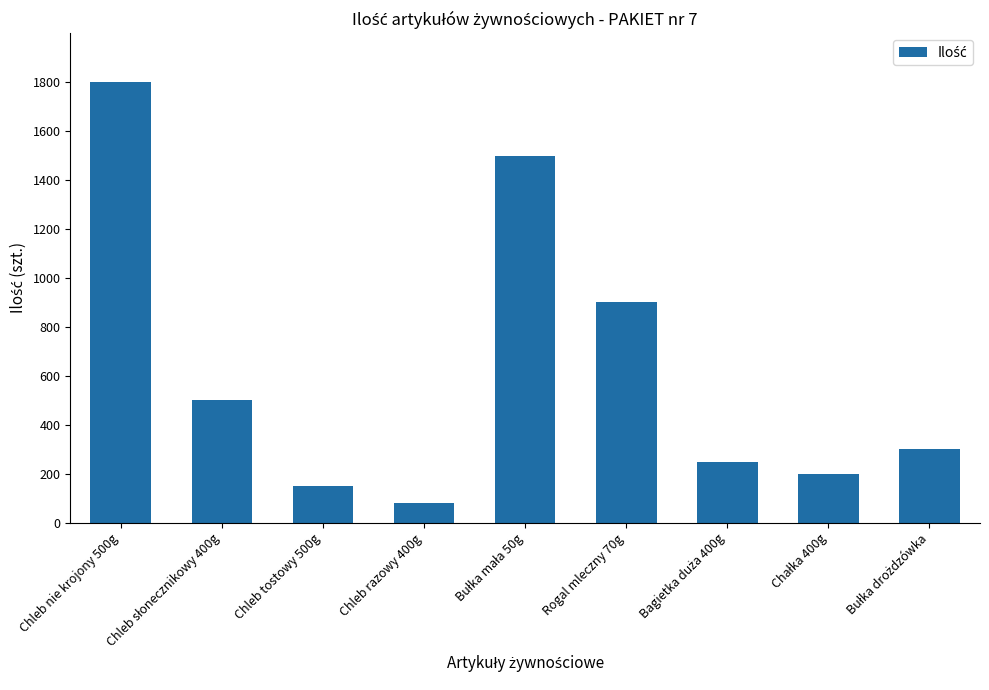

The chart shows a value of 977 at Chleb nie krojony 500g. True or false?

False